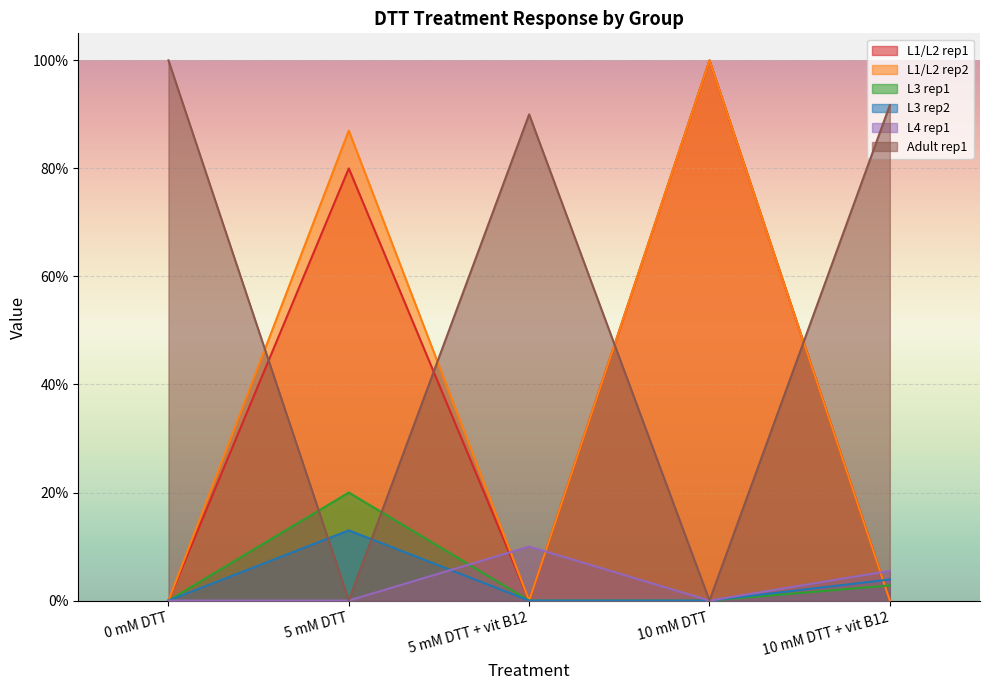

Reading left to right, what are all the values shown in this chart?

L1/L2 rep1: 0 mM DTT=0.0	5 mM DTT=0.8	5 mM DTT + vit B12=0.0	10 mM DTT=1.0	10 mM DTT + vit B12=0.0
L1/L2 rep2: 0 mM DTT=0.0	5 mM DTT=0.9	5 mM DTT + vit B12=0.0	10 mM DTT=1.0	10 mM DTT + vit B12=0.0
L3 rep1: 0 mM DTT=0.0	5 mM DTT=0.2	5 mM DTT + vit B12=0.0	10 mM DTT=0.0	10 mM DTT + vit B12=0.0
L3 rep2: 0 mM DTT=0.0	5 mM DTT=0.1	5 mM DTT + vit B12=0.0	10 mM DTT=0.0	10 mM DTT + vit B12=0.0
L4 rep1: 0 mM DTT=0.0	5 mM DTT=0.0	5 mM DTT + vit B12=0.1	10 mM DTT=0.0	10 mM DTT + vit B12=0.1
Adult rep1: 0 mM DTT=1.0	5 mM DTT=0.0	5 mM DTT + vit B12=0.9	10 mM DTT=0.0	10 mM DTT + vit B12=0.9